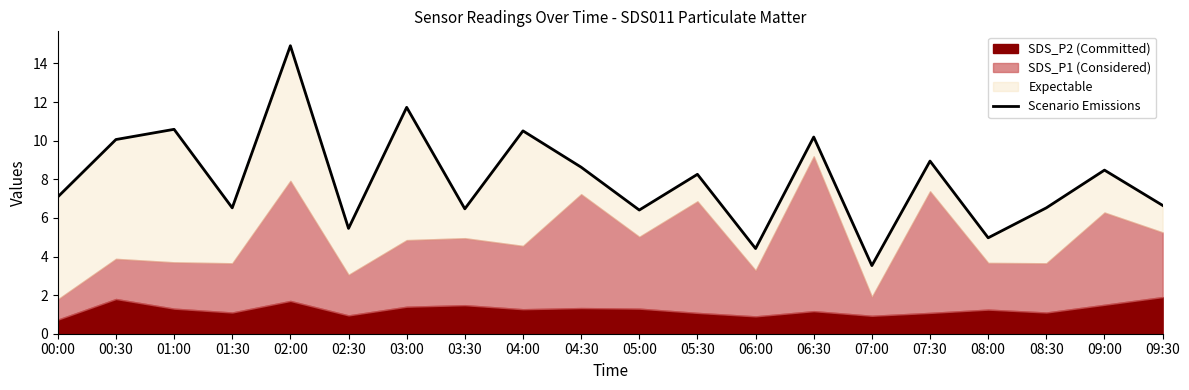

Where is the first local minimum?

01:30